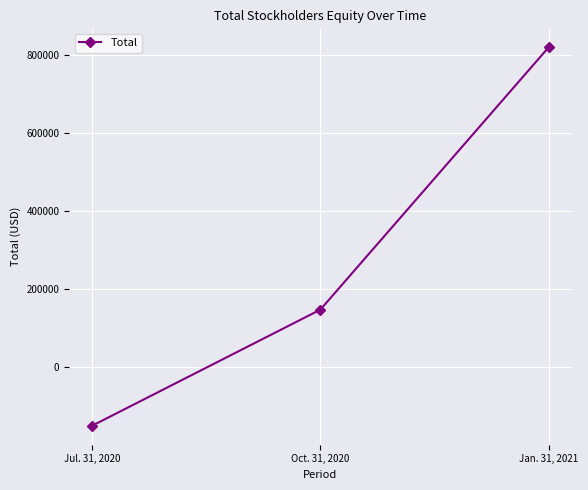

Rank the categories by value from lowest to highest.

Jul. 31, 2020, Oct. 31, 2020, Jan. 31, 2021